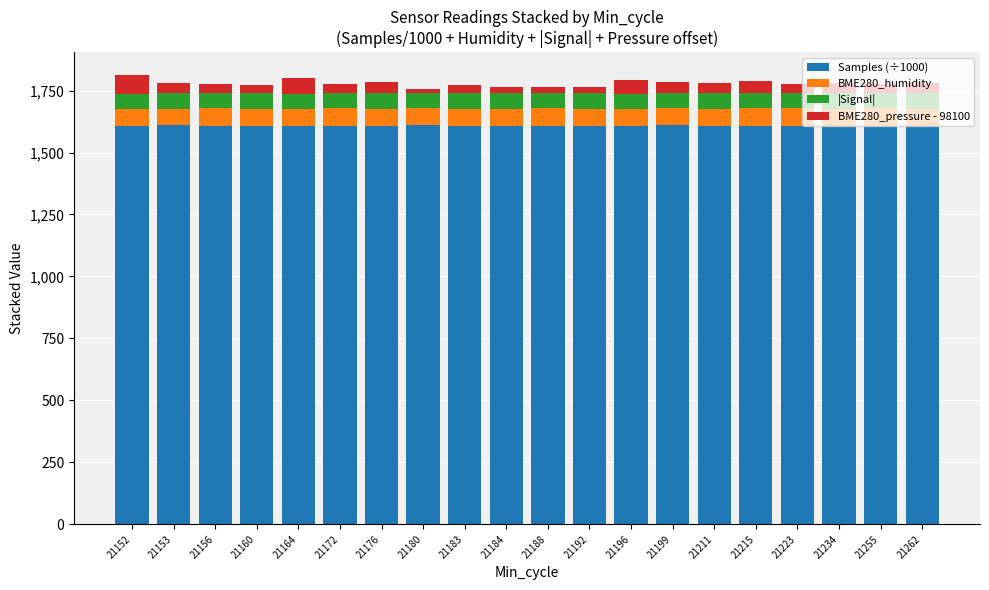

What is the minimum value for Samples (÷1000)?

1608.6